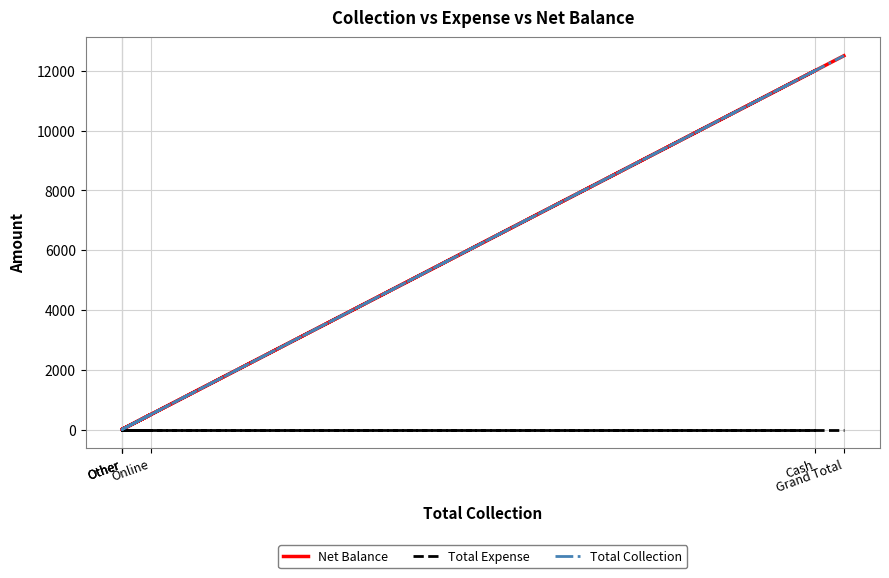

What is the total value across all series at Grand Total?

25000